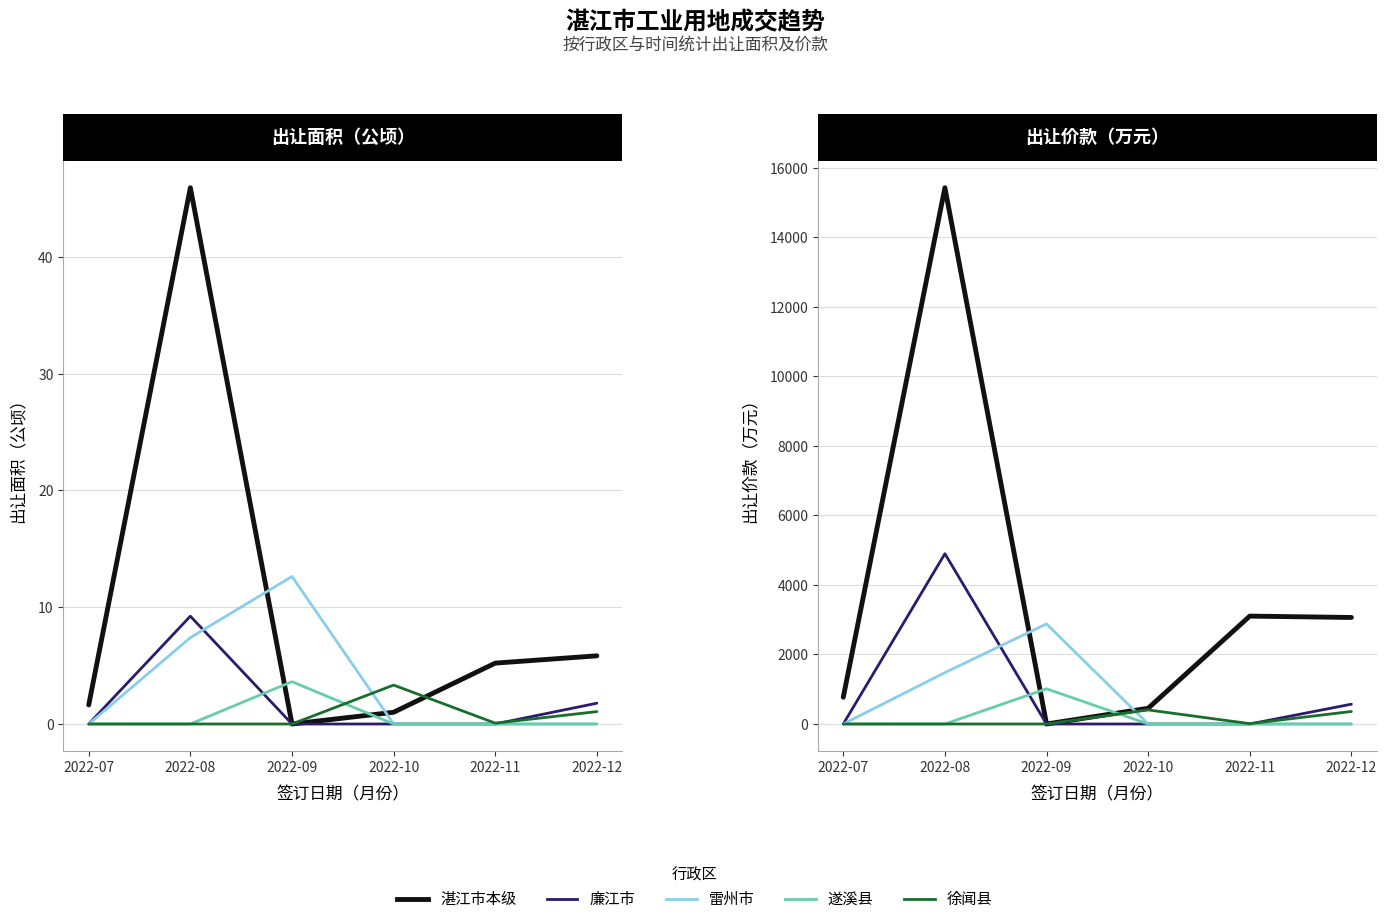

Where is 雷州市 nearest to the value 1440?

2022-08